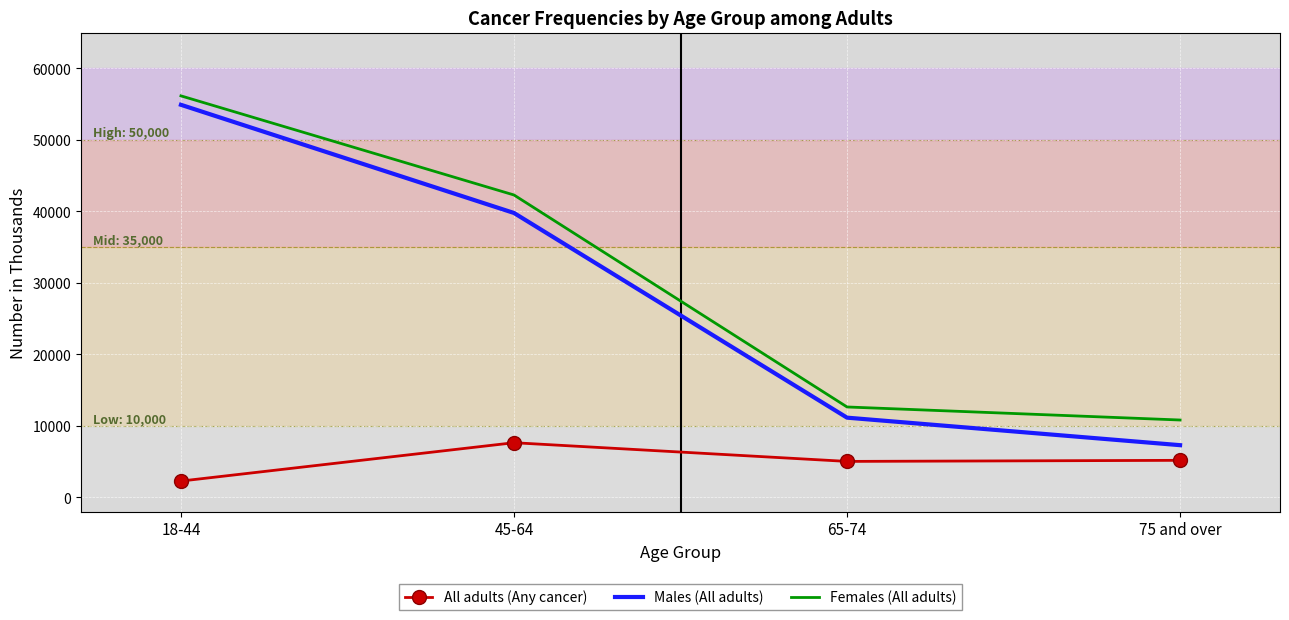

At which label is Males (All adults) closest to 31088?

45-64